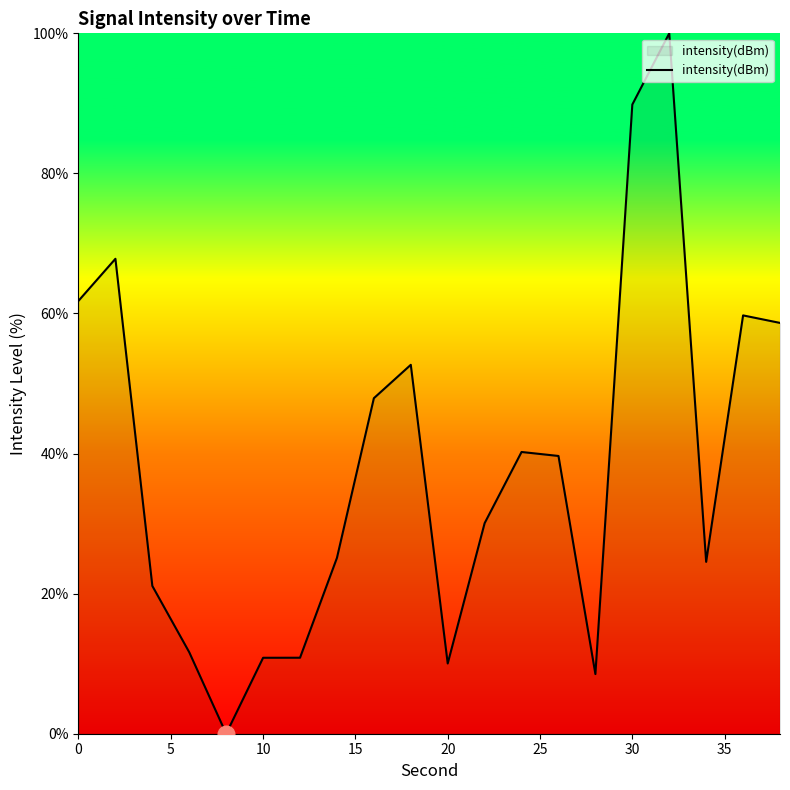

What is the maximum value shown in the chart?

100.0